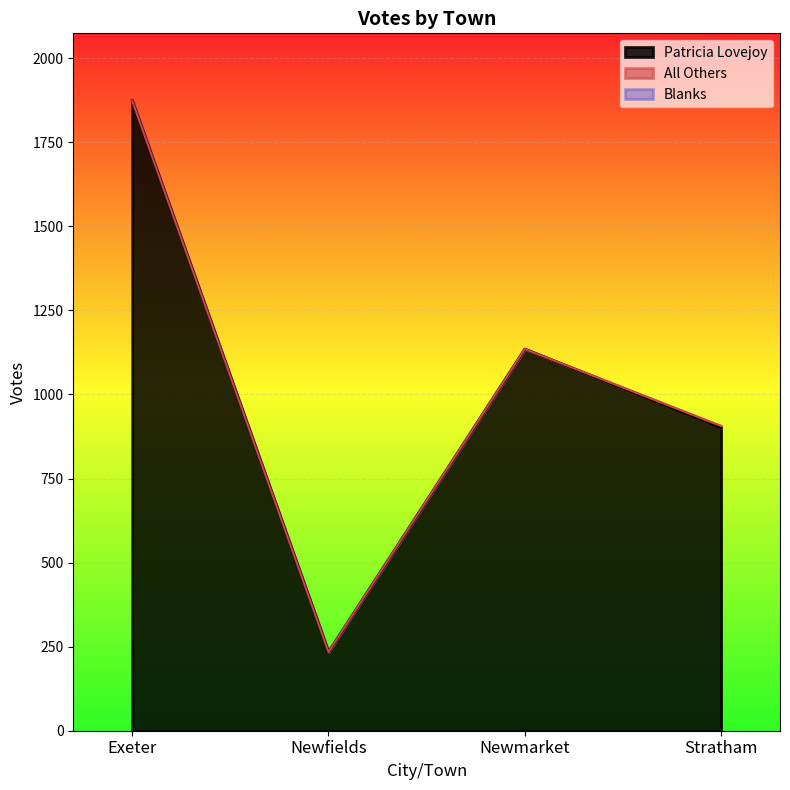

What is the difference between the highest and lowest values at Exeter?

1874